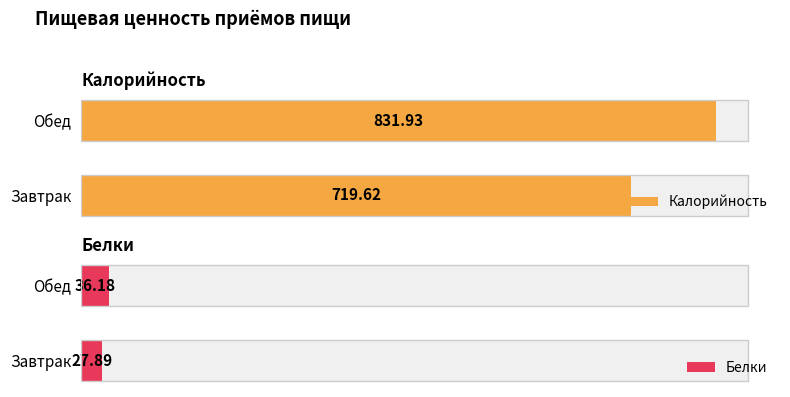

What is the approximate value of Белки at Завтрак?

27.9